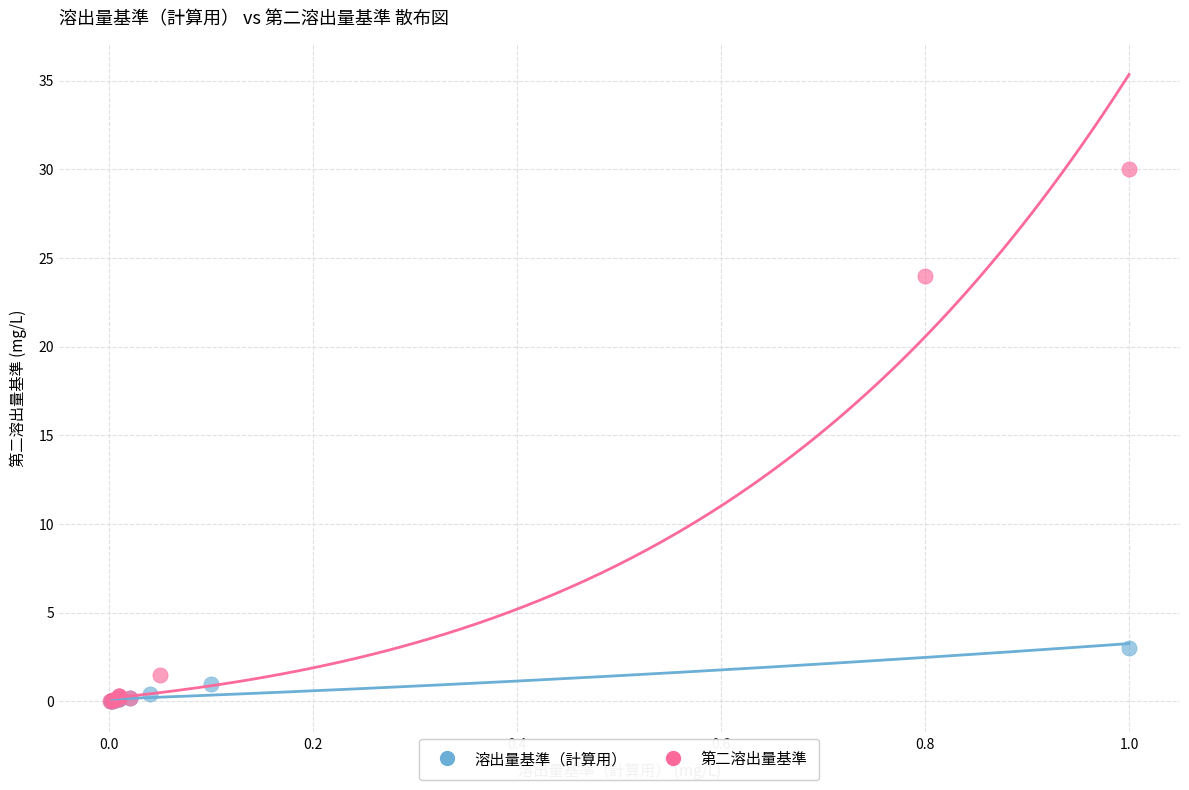

Which series has the largest Y range (max minus min)?

第二溶出量基準